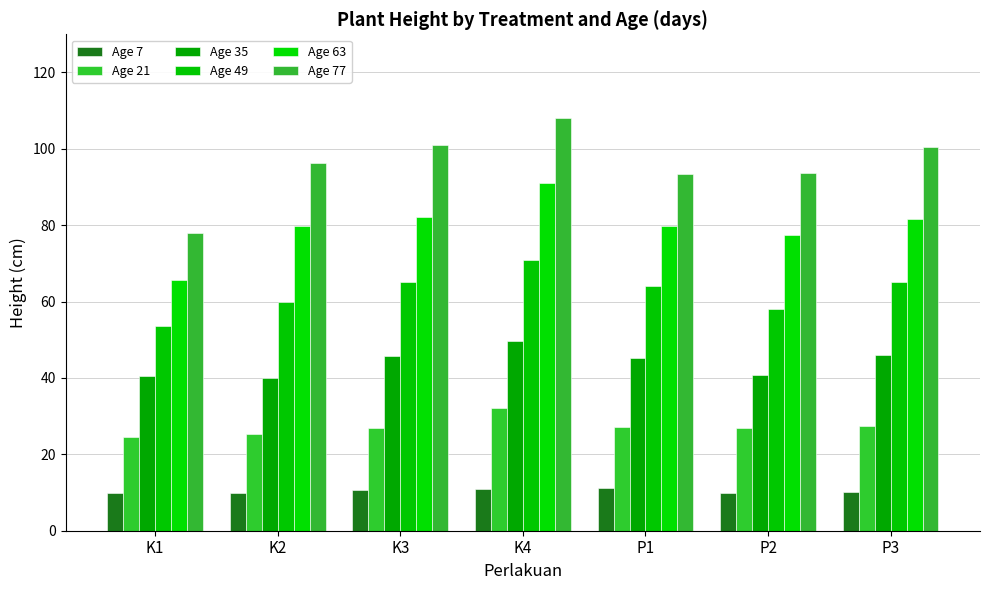

What is the label of the 6th bar from the left?

P2